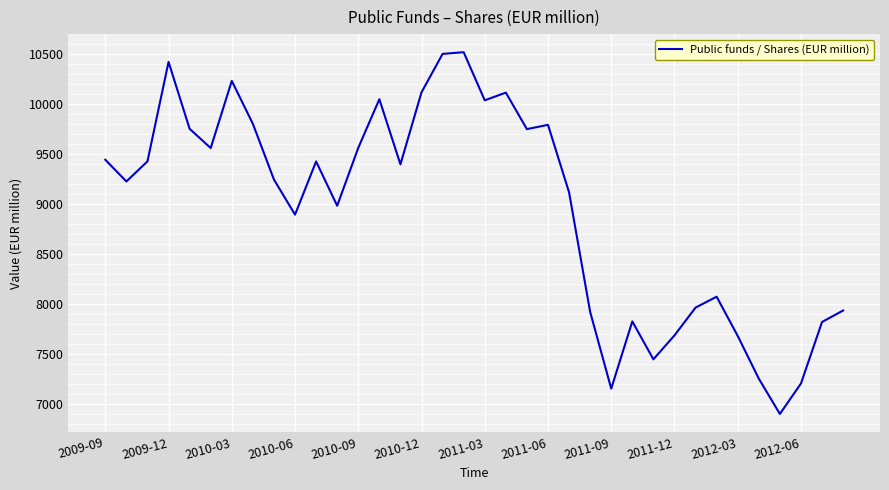

What is the sum of all values?

322242